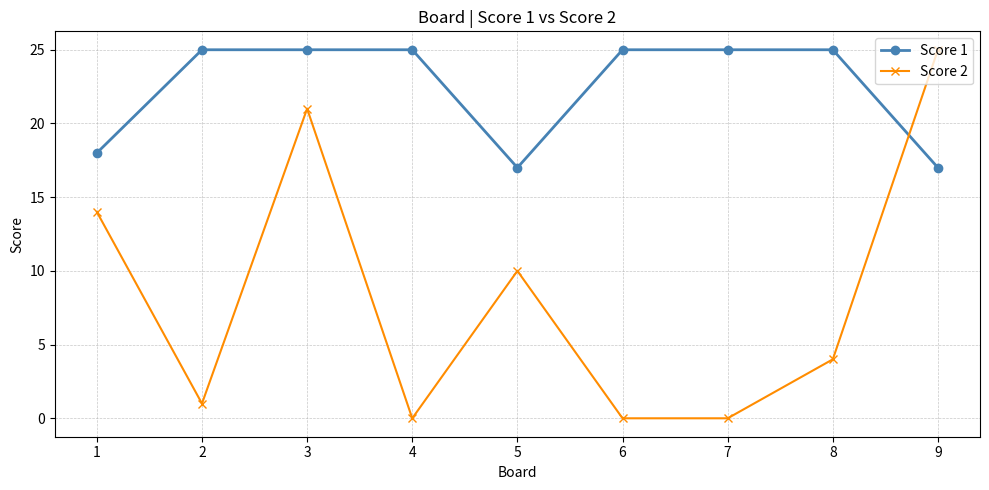

At 9, list the series in order from largest to smallest.

Score 2, Score 1